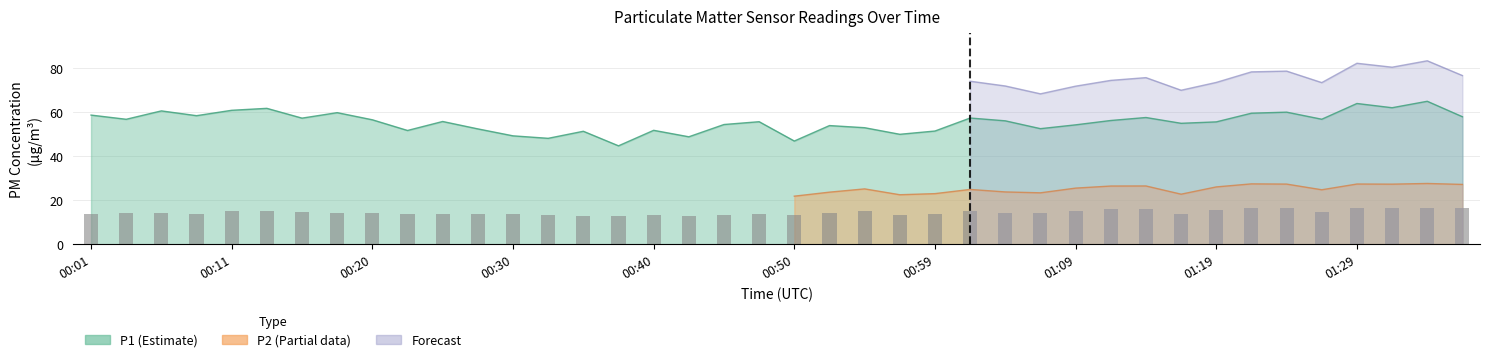

Rank the categories by P1 value from highest to lowest.

01:34, 01:29, 01:31, 00:13, 00:11, 00:06, 01:24, 00:18, 01:21, 00:01, 00:08, 01:36, 01:14, 01:02, 00:16, 01:26, 00:03, 00:20, 01:12, 01:04, 00:25, 00:47, 01:19, 01:17, 00:45, 01:09, 00:52, 00:55, 01:07, 00:28, 00:40, 00:23, 00:59, 00:35, 00:57, 00:30, 00:42, 00:33, 00:50, 00:37